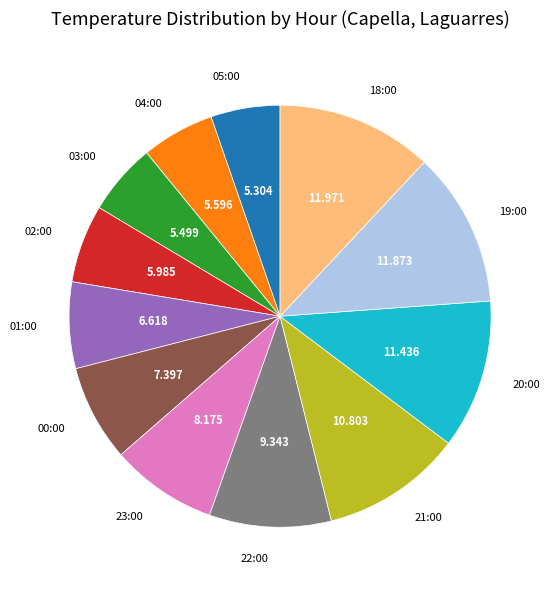

Is there a majority slice in this chart?

No